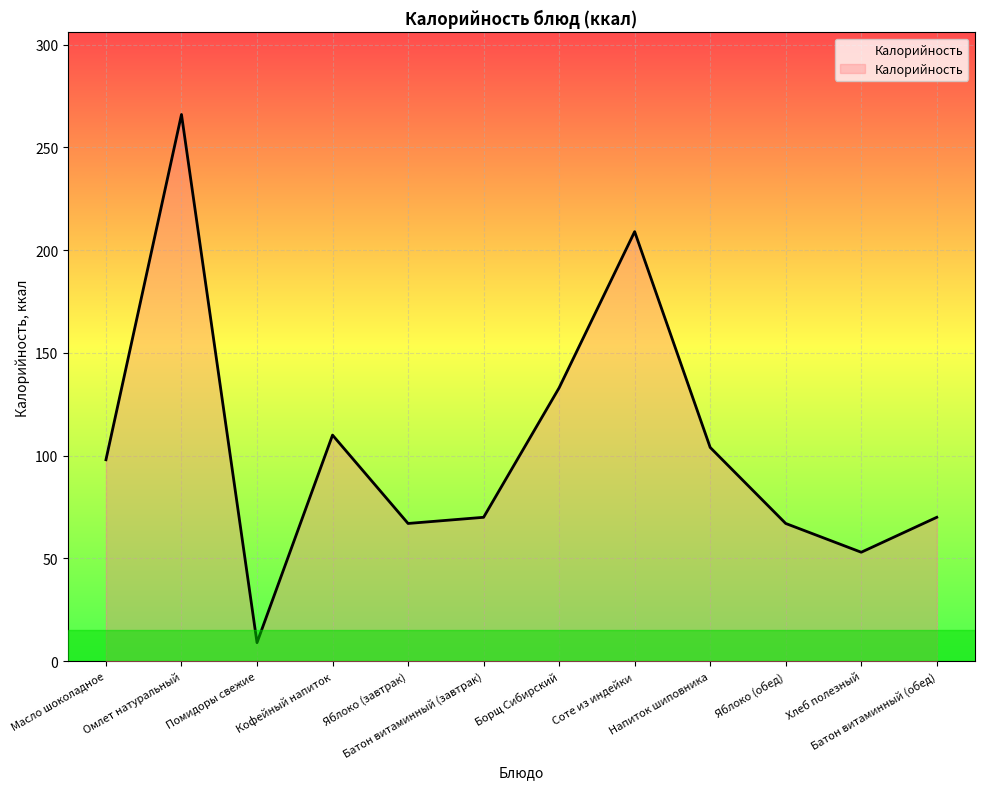

What is the smallest value displayed?

9